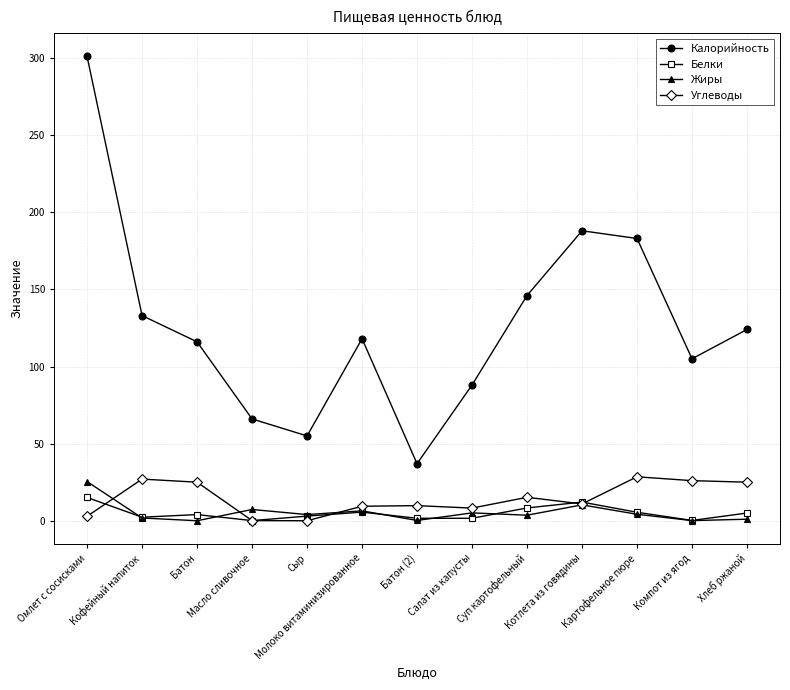

At which category does the chart reach its peak across all series?

Омлет с сосисками